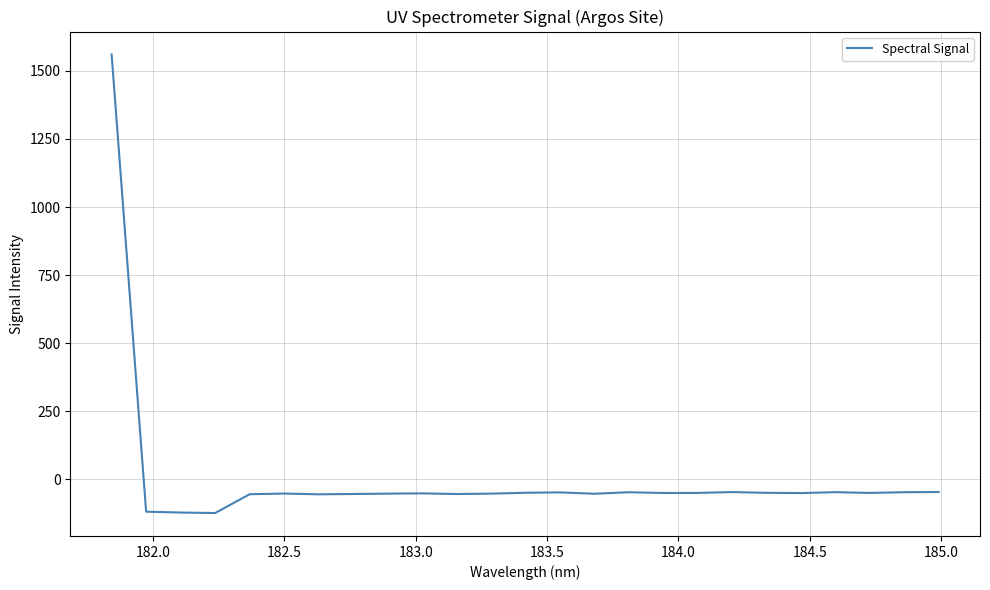

What is the difference between the maximum and minimum values?

1684.9